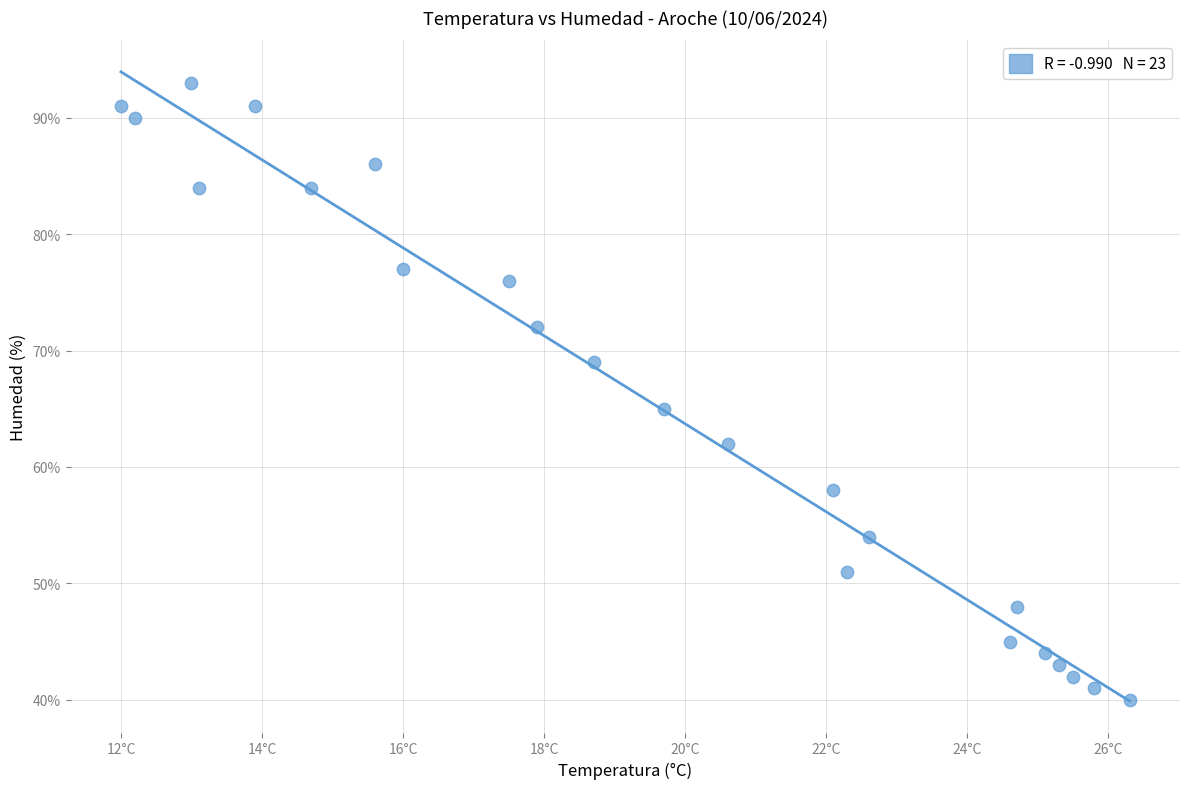

What is the range of Y values (max minus min)?

53